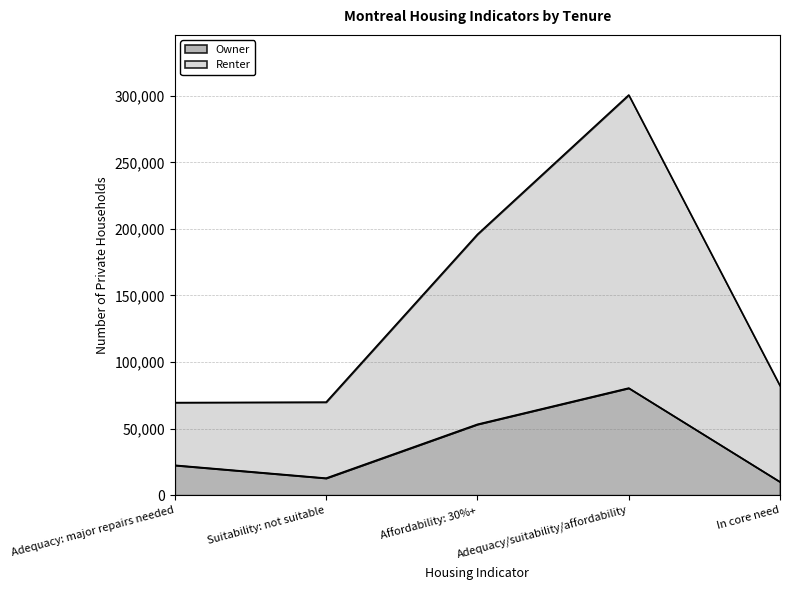

Reading left to right, extract all data points from this chart.

Owner: Adequacy: major repairs needed=22570	Suitability: not suitable=12875	Affordability: 30%+=53315	Adequacy/suitability/affordability=80525	In core need=10070
Renter: Adequacy: major repairs needed=69635	Suitability: not suitable=69955	Affordability: 30%+=195960	Adequacy/suitability/affordability=300620	In core need=82165